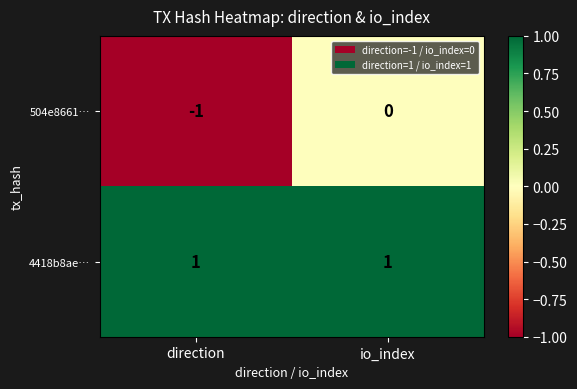

Which series has the widest spread of values?

504e8661…